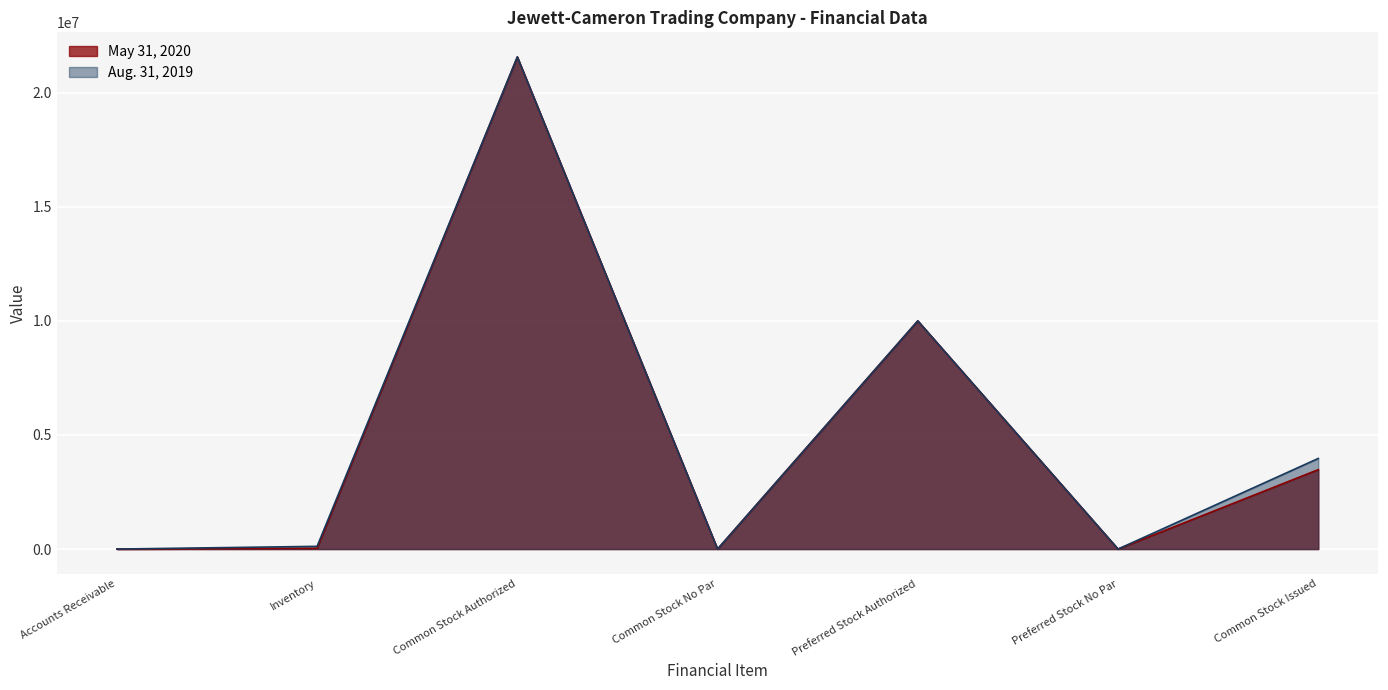

True or false: May 31, 2020 has more than 1 points higher than both neighbors.

True